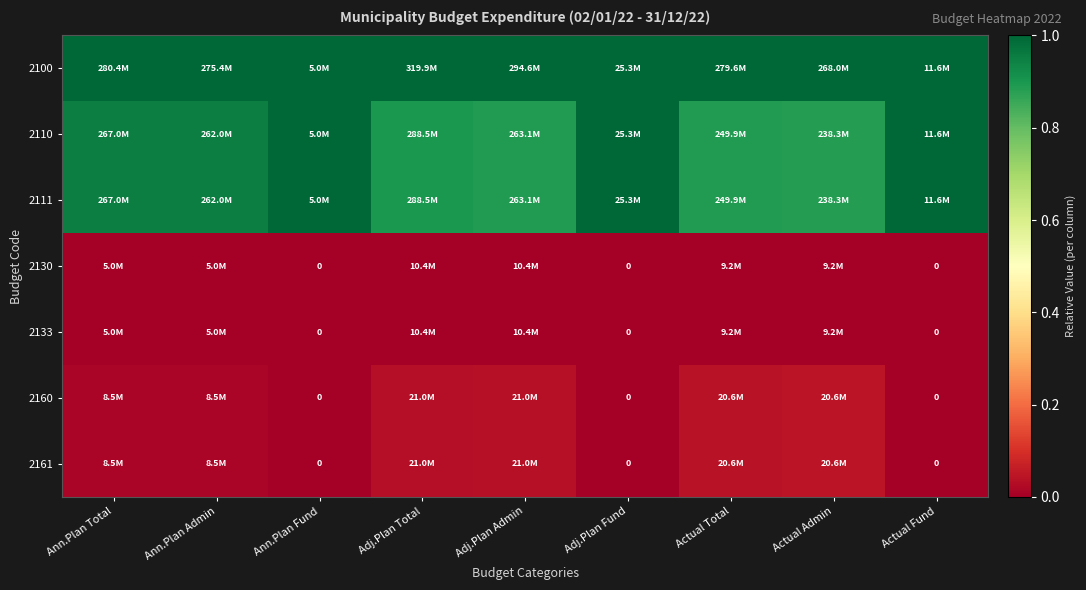

Which series has the largest total across all categories?

2100